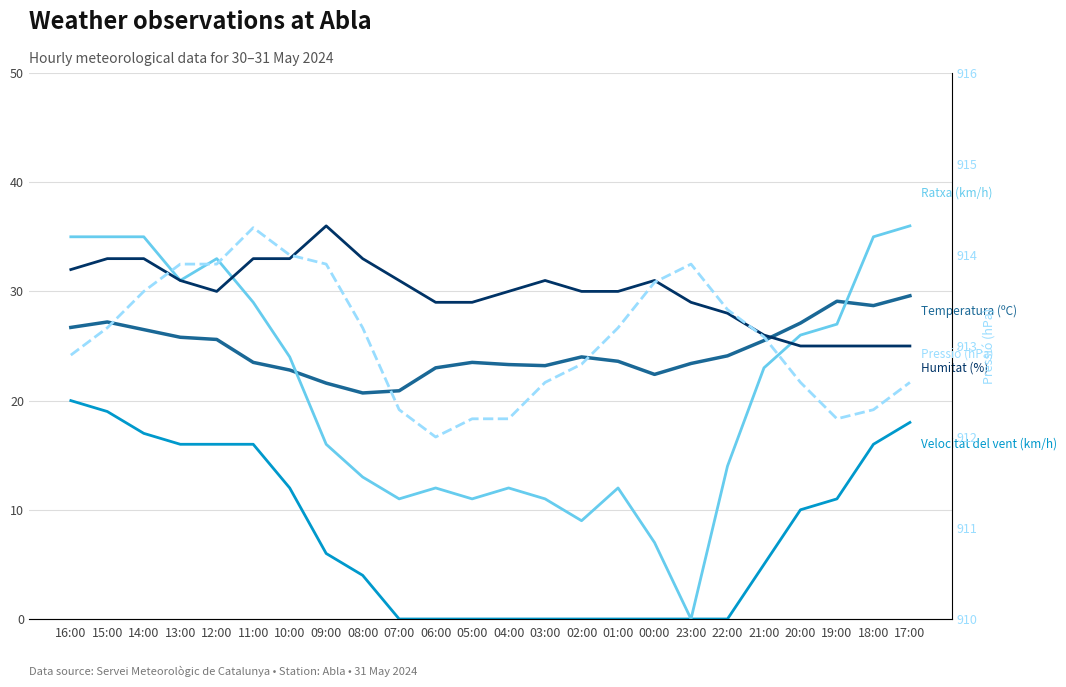

The Velocitat del vent (km/h) series shows 0.0 at 23:00. True or false?

True